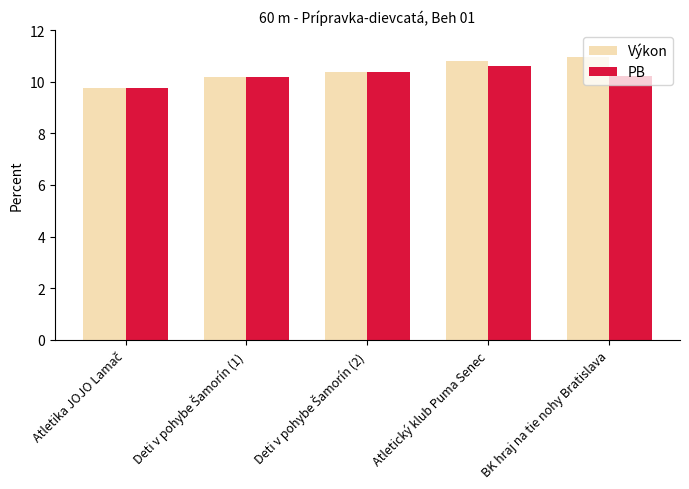

How many distinct data groups are displayed?

2